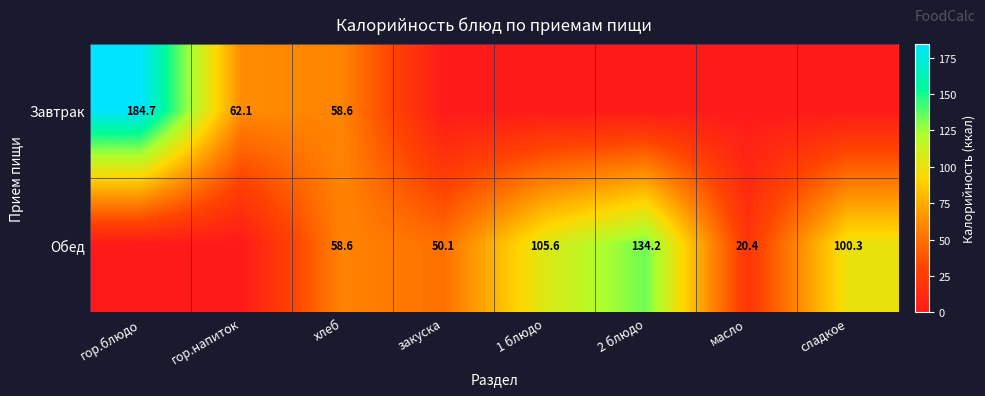

Between гор.напиток and закуска, which is larger?

гор.напиток